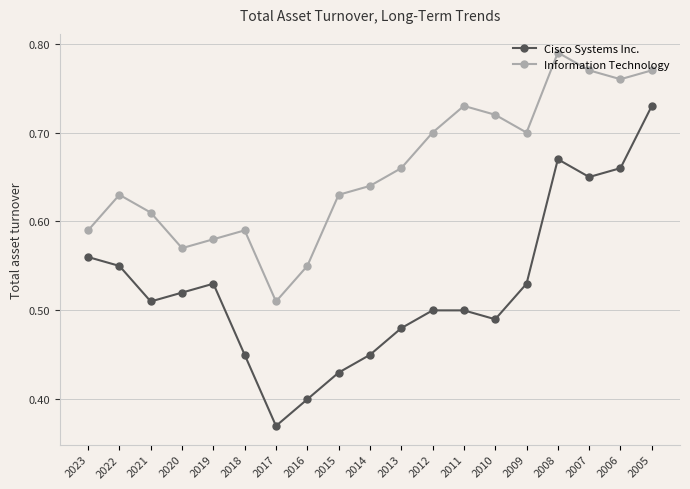

Which category has the lowest value across all series?

2017